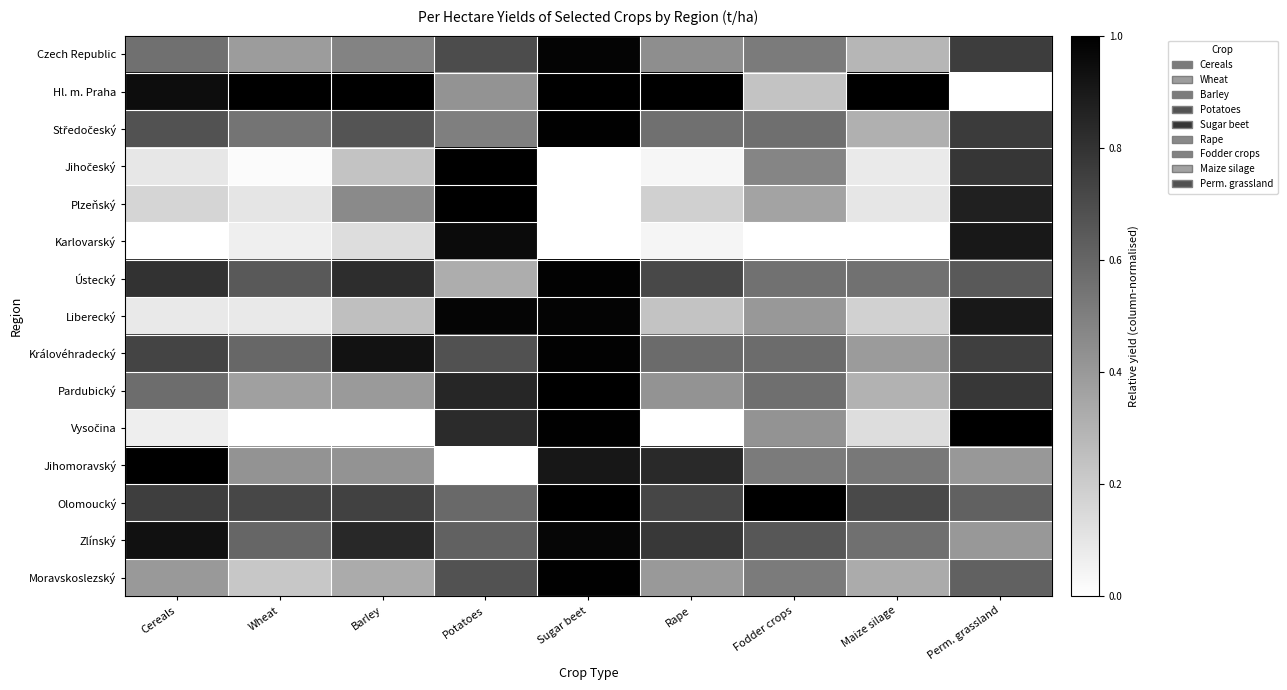

Which series changed the most between Rape and Fodder crops?

Hl. m. Praha